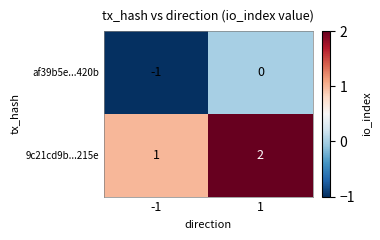

Is it true that 9c21cd9b...215e equals 2 at 1?

True